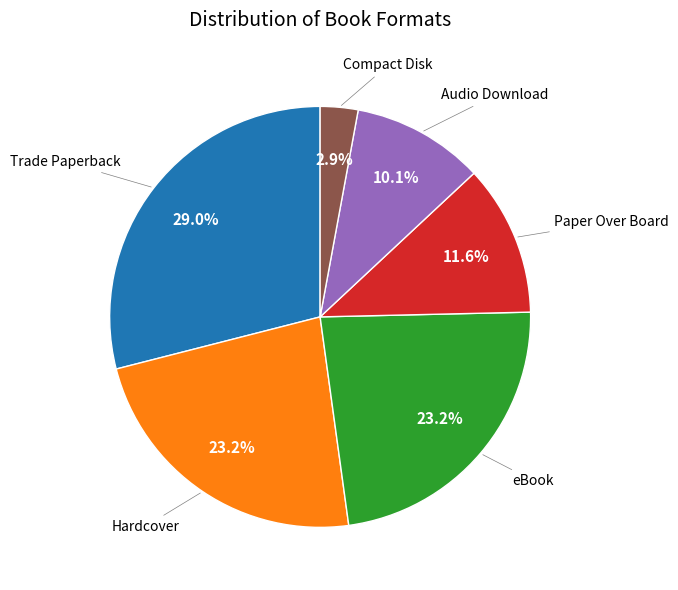

Does any single category account for the majority?

No